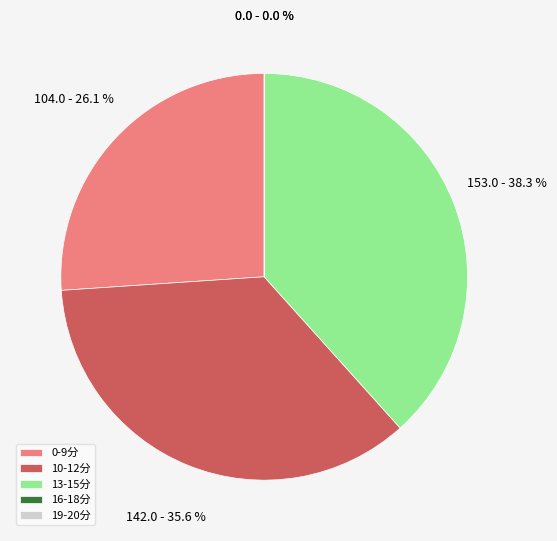

Is there any slice that represents more than half of the pie?

No